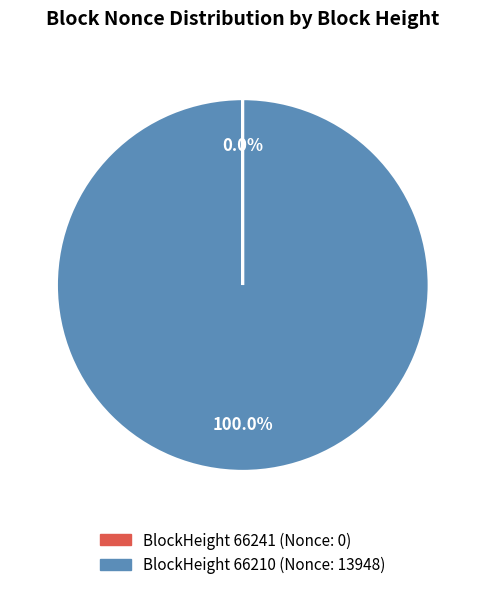

Does any single category account for the majority?

Yes